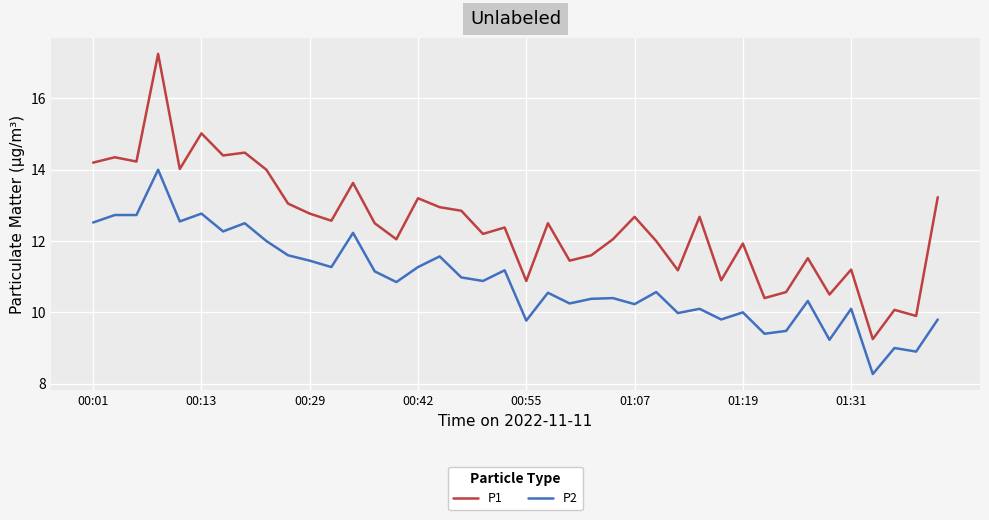

What is the lowest value of the P2 series?

8.3